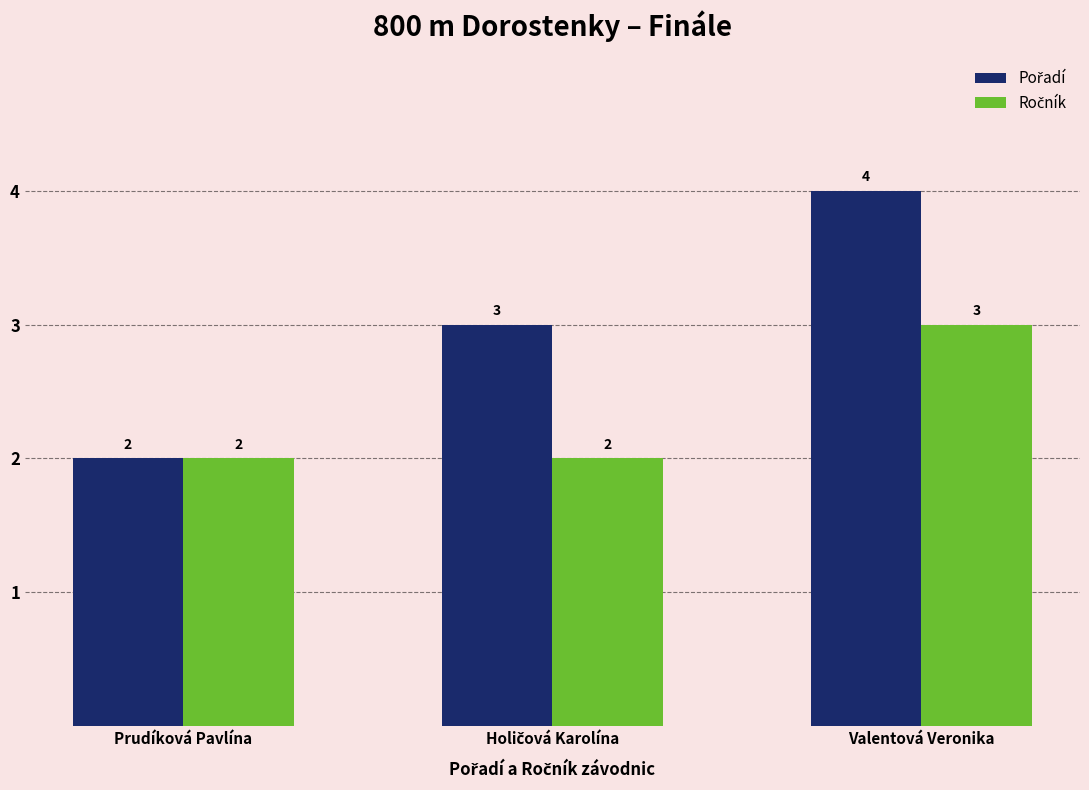

At which category is the sum across all series the highest?

Valentová Veronika